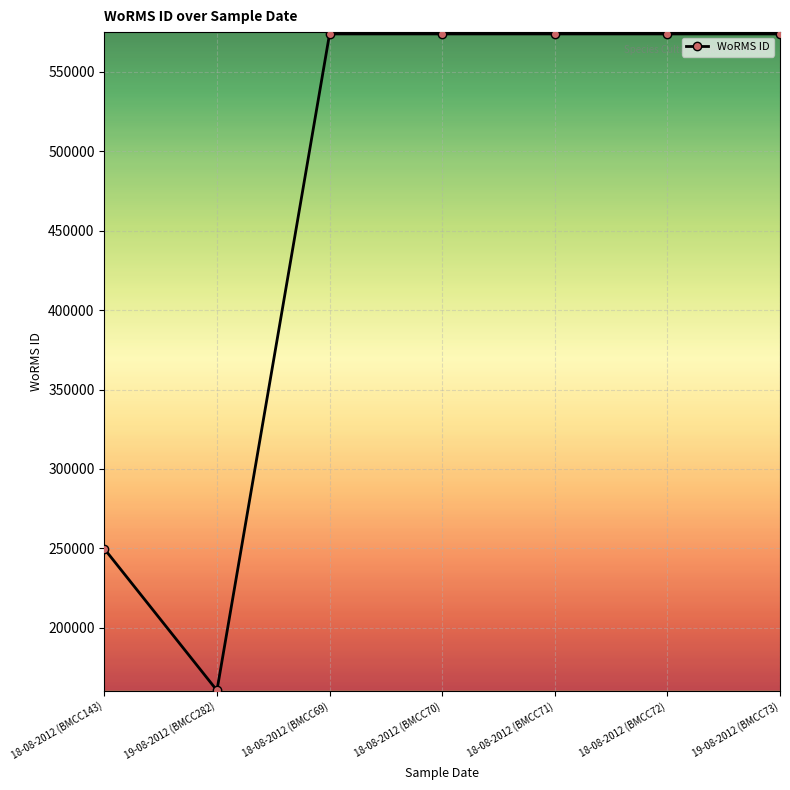

Between 18-08-2012 (BMCC69) and 18-08-2012 (BMCC143), which is larger?

18-08-2012 (BMCC69)